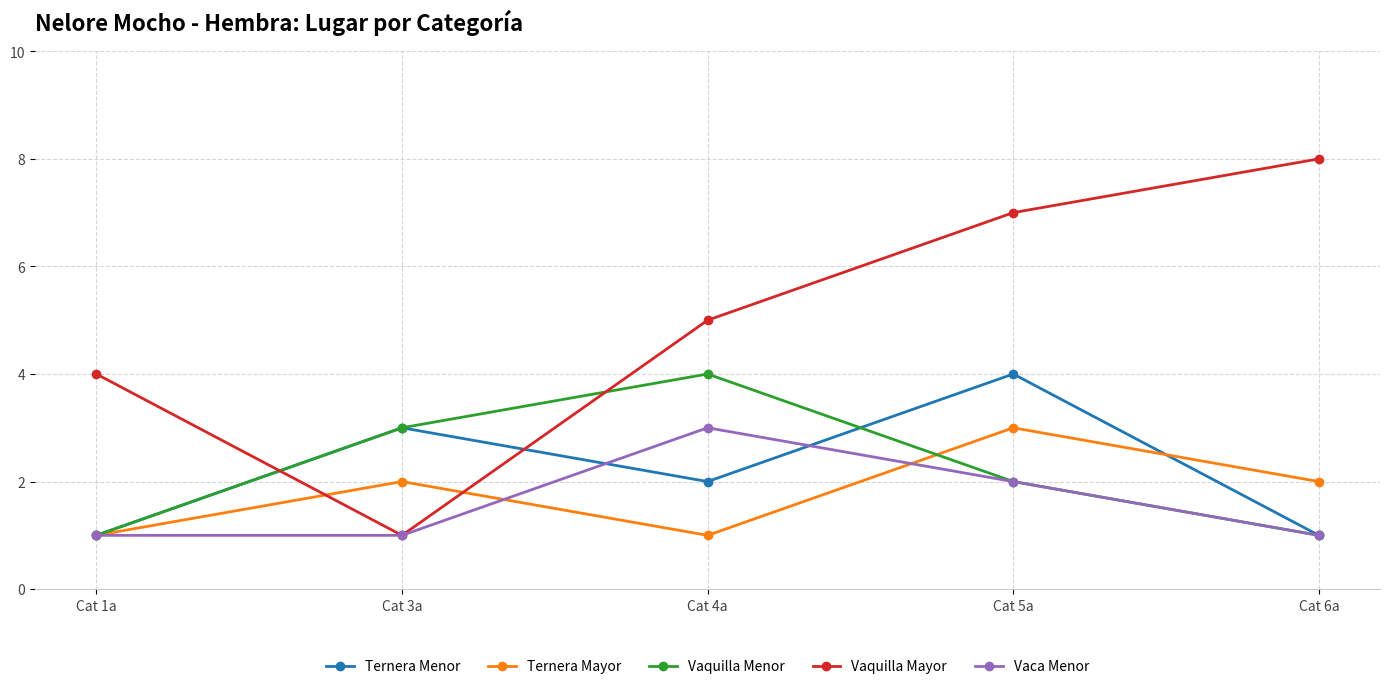

What is the label of the 2nd point from the left?

Cat 3a